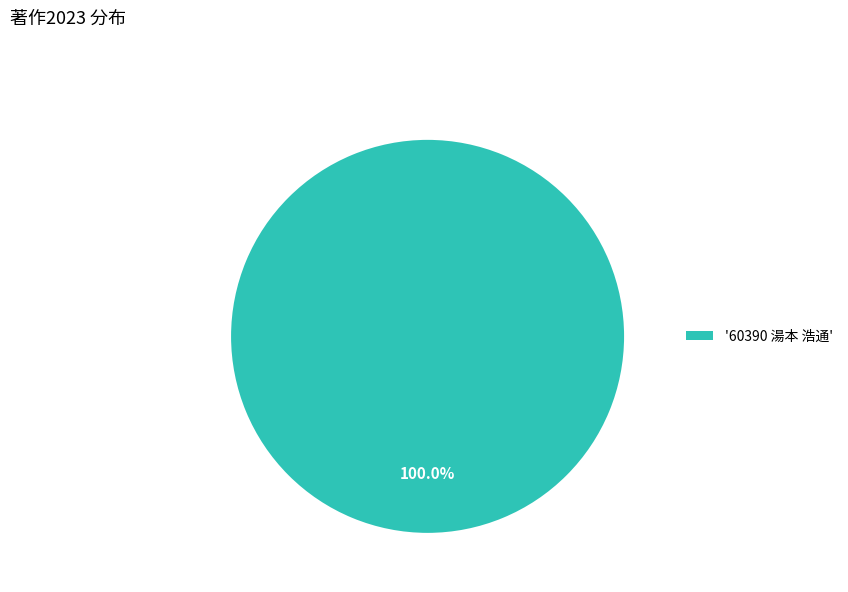

Does '60390 湯本 浩通' account for over 50% of the chart?

Yes